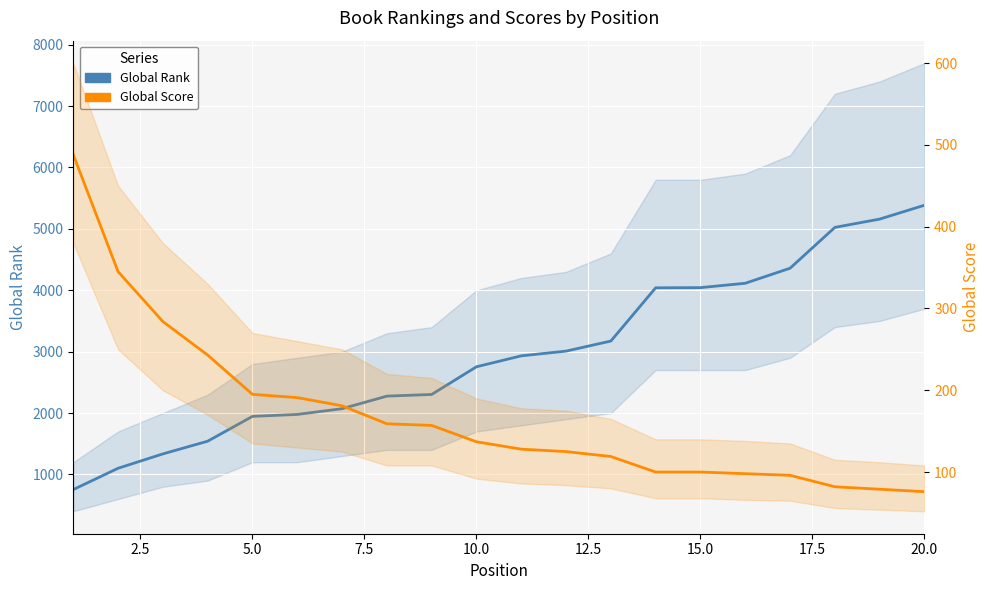

How many lines are shown in the chart?

2